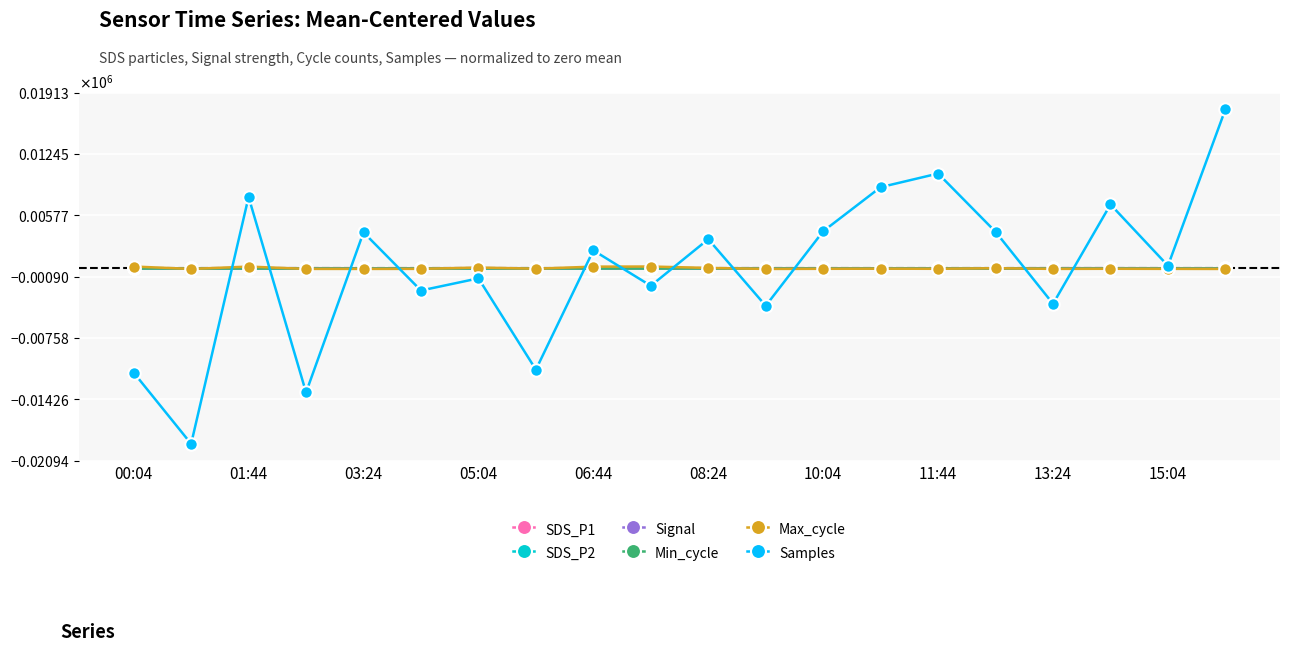

List the series in order of their peak value, highest first.

Samples, Max_cycle, Signal, SDS_P1, SDS_P2, Min_cycle